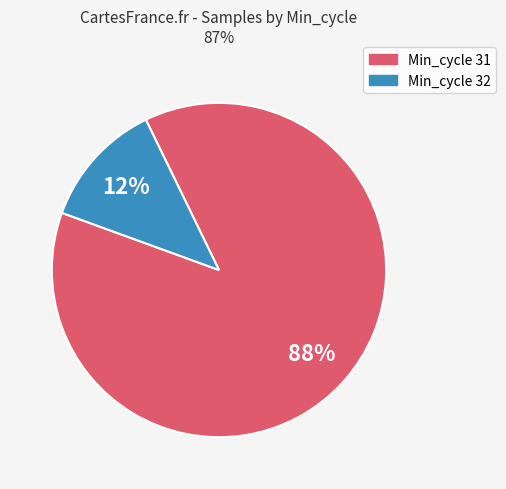

Rank the categories by value from lowest to highest.

Min_cycle 32, Min_cycle 31